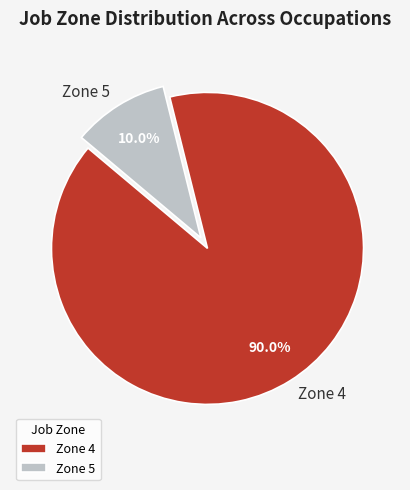

Between Zone 4 and Zone 5, which is larger?

Zone 4